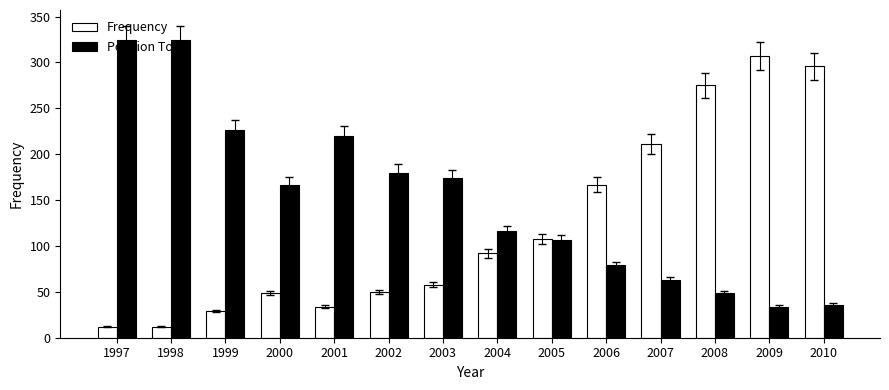

What is the sum of the Frequency values at 2010 and 2005?

404